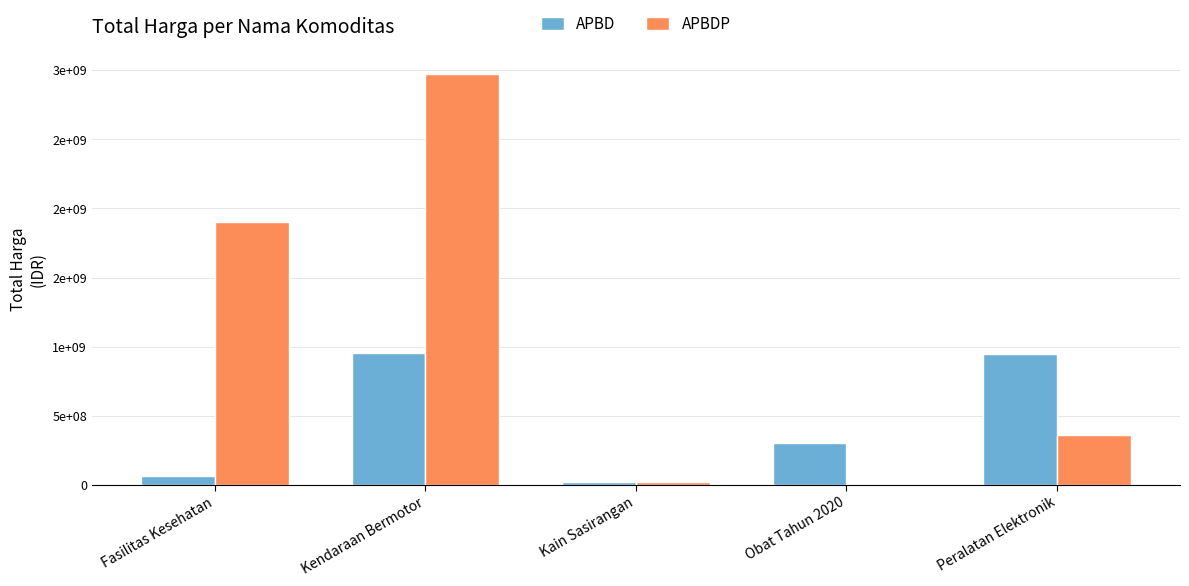

At which category is the sum across all series the highest?

Kendaraan Bermotor